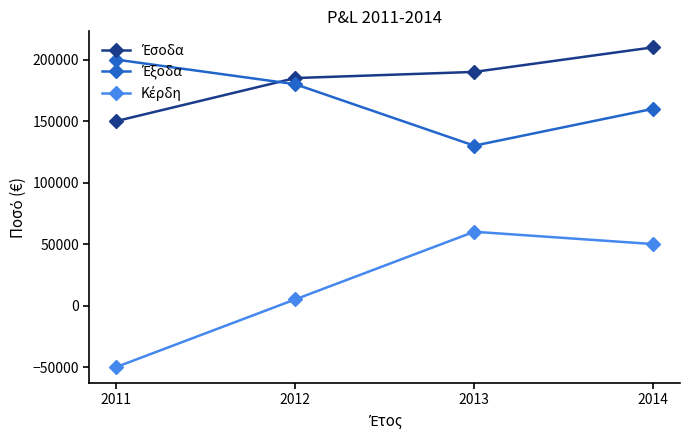

What is the difference between the highest and lowest values at 2011?

250000